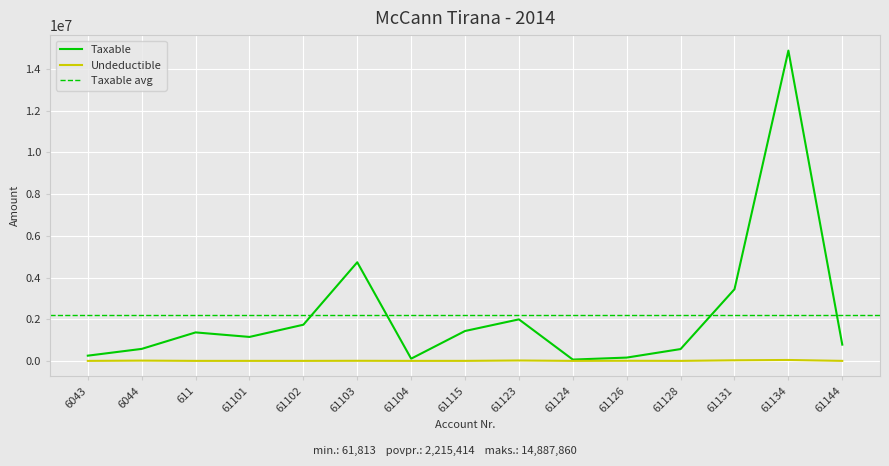

List the series in order of their overall mean, highest first.

Taxable, Undeductible